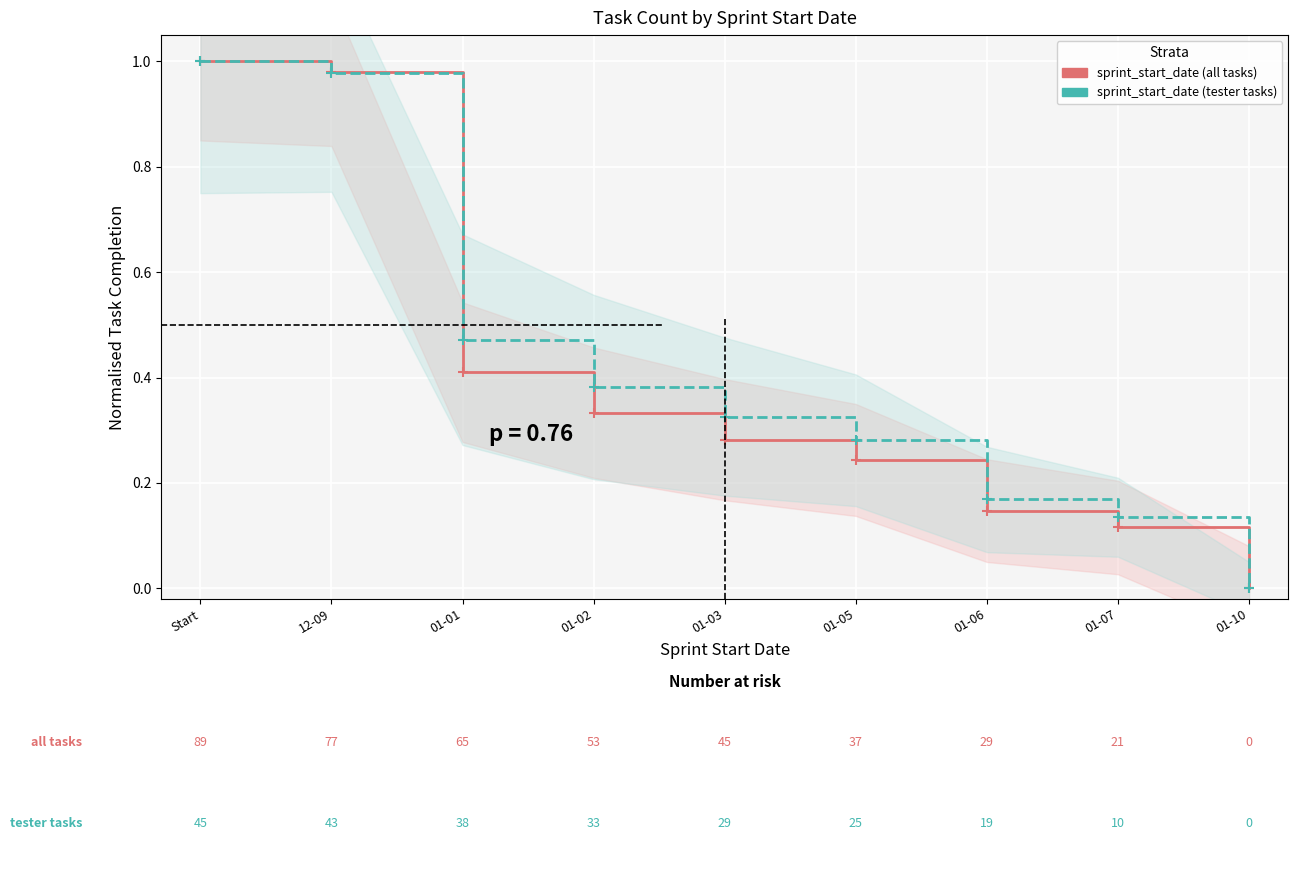

Which series has the largest total across all categories?

sprint_start_date (tester tasks)